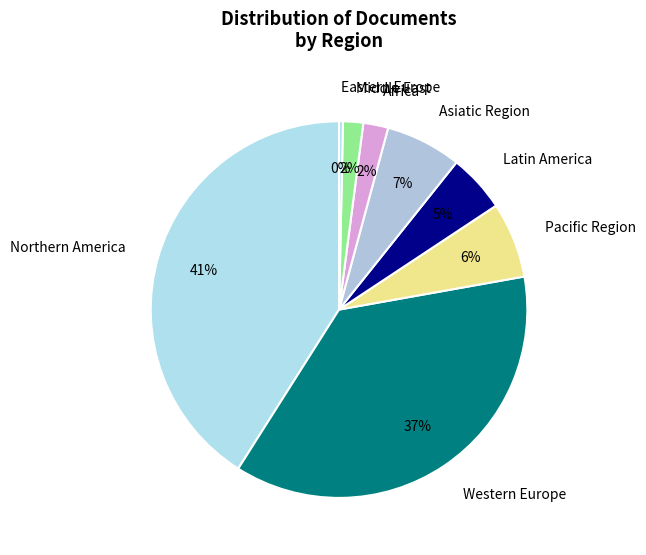

How many segments does this pie chart have?

8